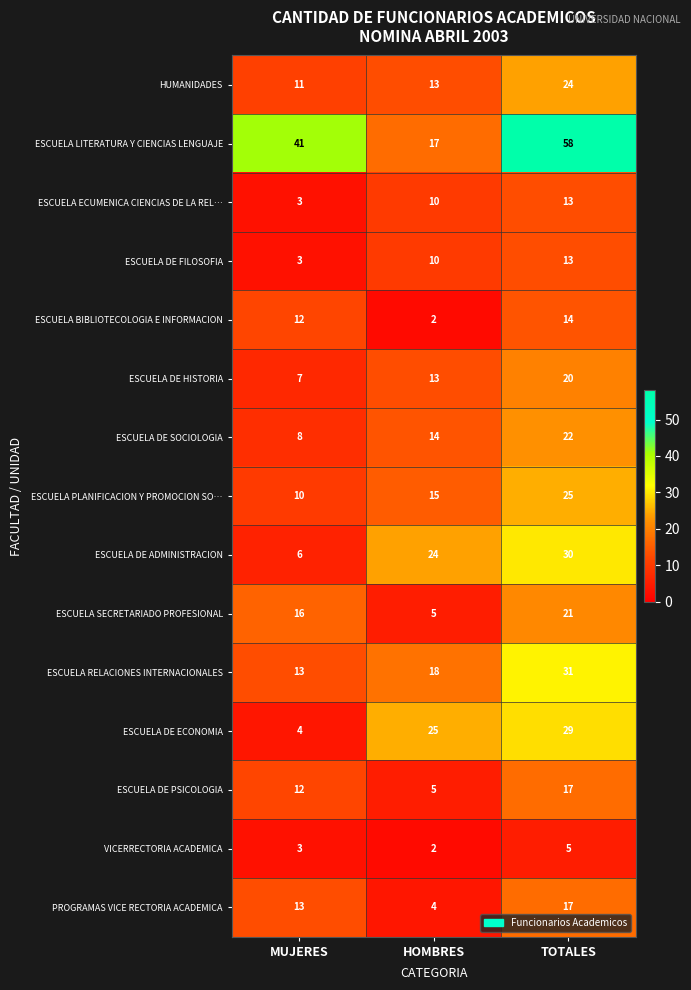

Rank the categories by ESCUELA PLANIFICACION Y PROMOCION SO… value from highest to lowest.

TOTALES, HOMBRES, MUJERES